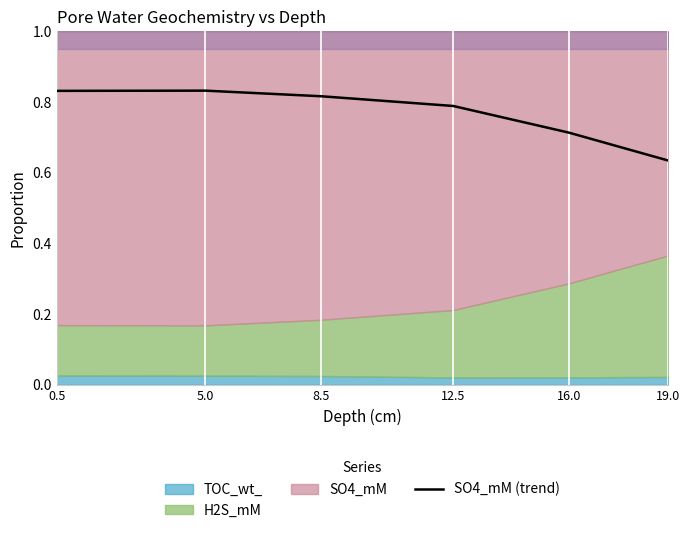

Reading left to right, extract all data points from this chart.

0.8	0.8	0.8	0.8	0.7	0.6